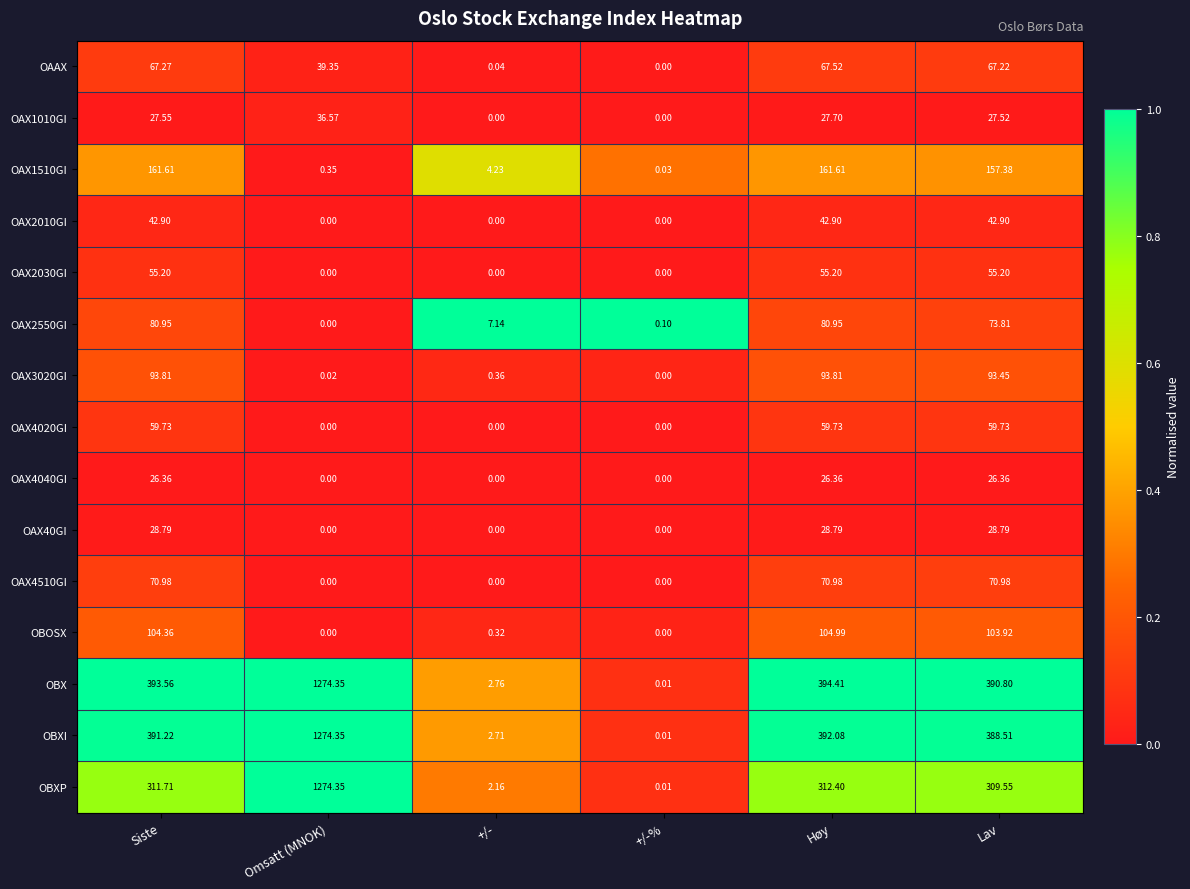

Between Omsatt (MNOK) and Høy, which series saw the biggest shift?

OBXP